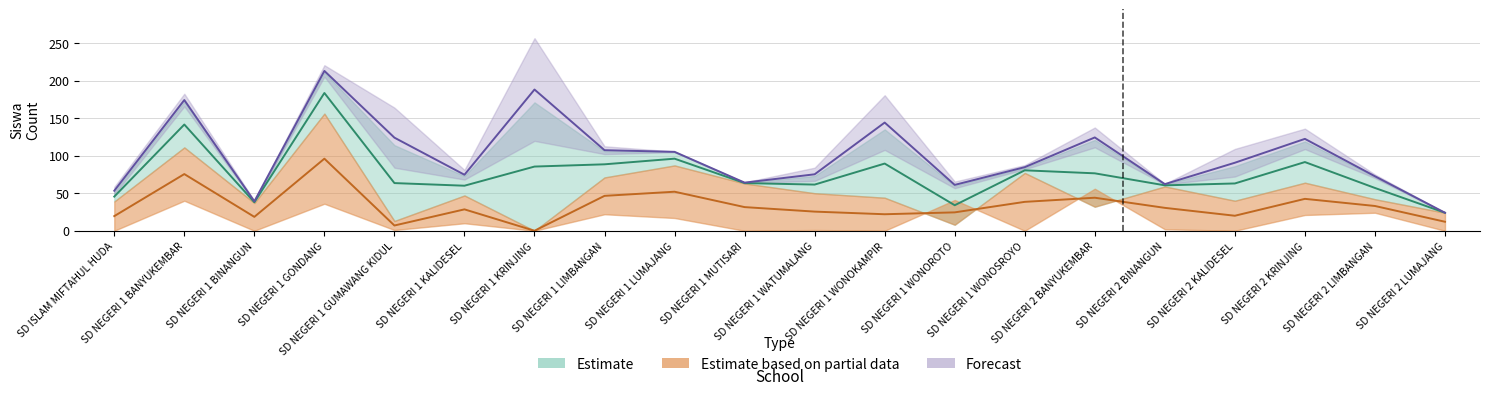

How many lines are shown in the chart?

4